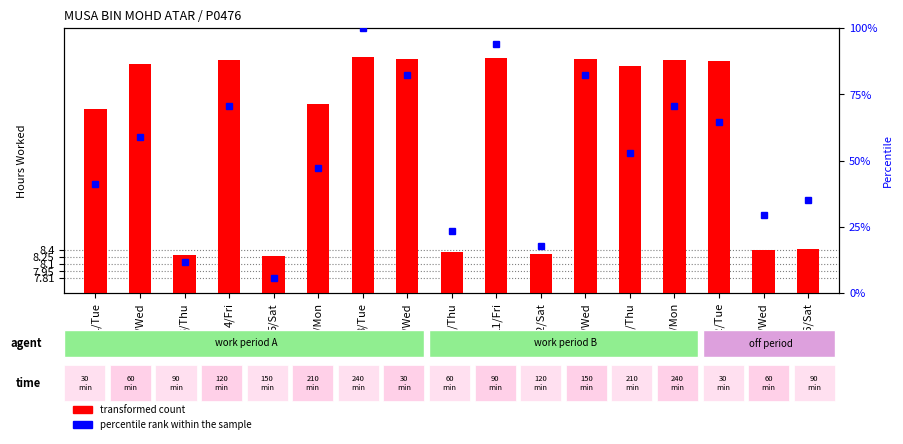

Rank the series at 26/Sat from lowest to highest value.

transformed count, percentile rank within the sample